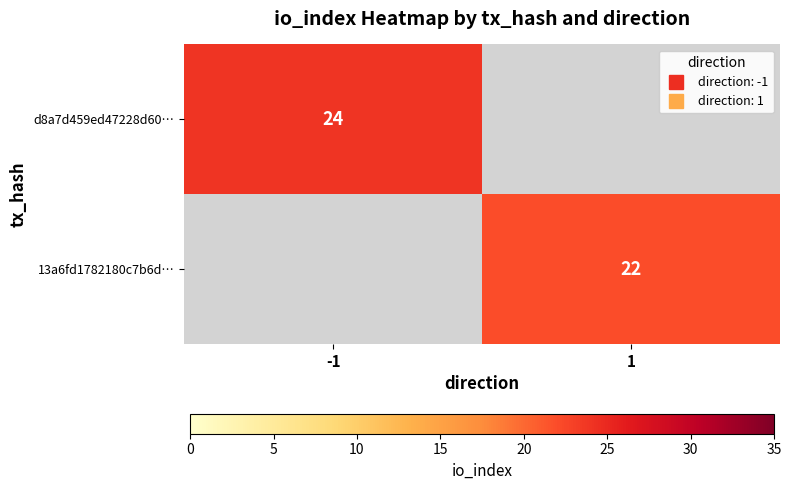

What is the maximum value for d8a7d459ed47228d60…?

24.0